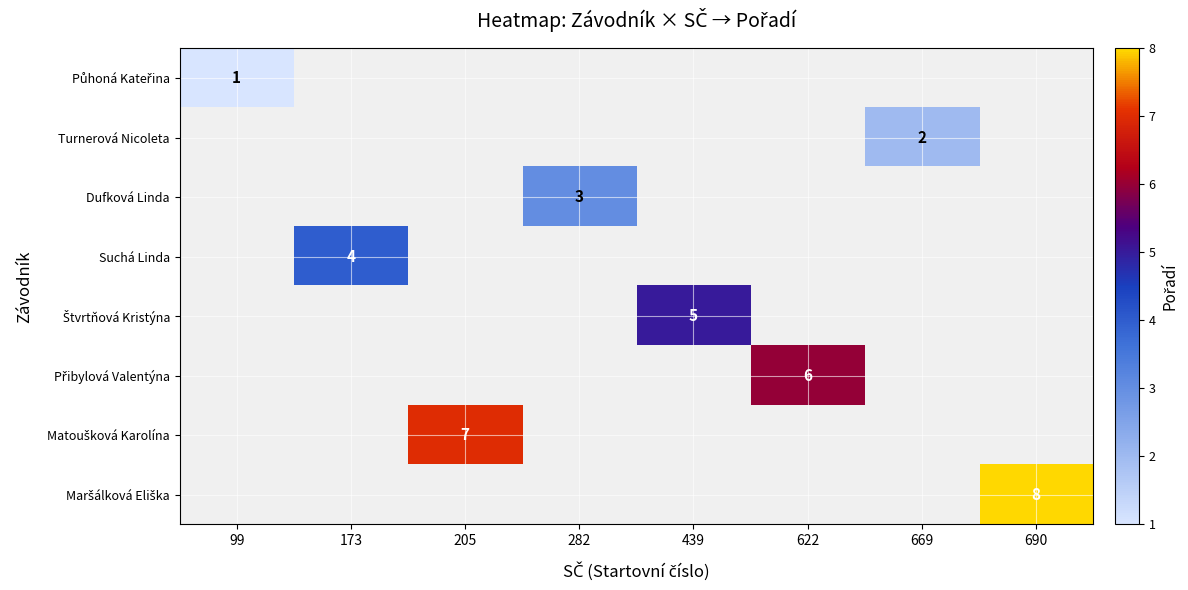

Count the number of categories in the chart.

8